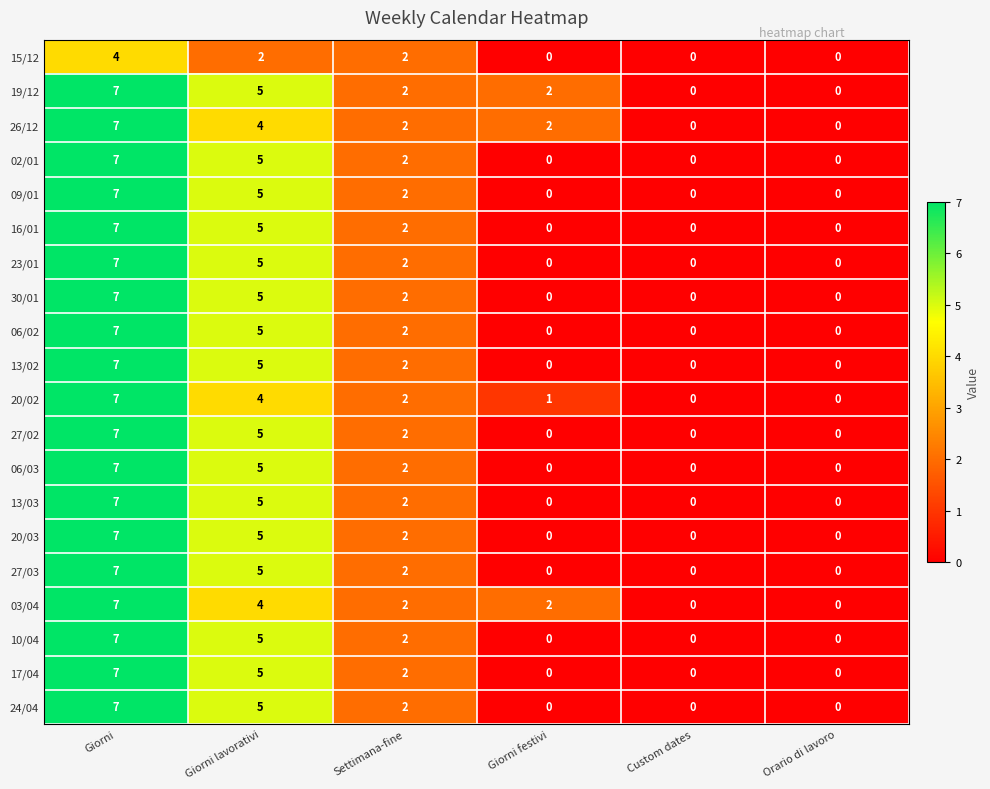

Which category has the highest value in the 15/12 series?

Giorni